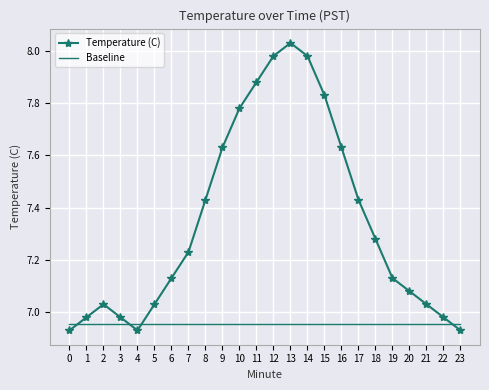

What is the sum of the Temperature (C) values at 22 and 10?

14.8